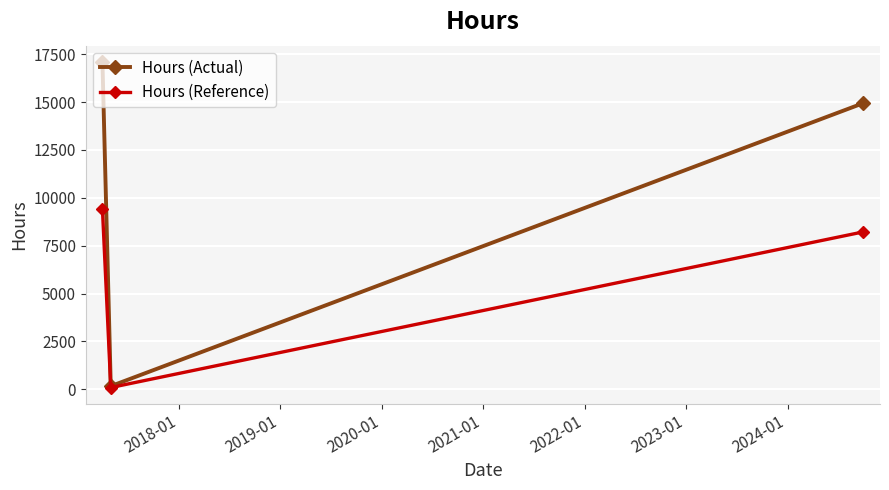

Which series has the largest range (max minus min)?

Hours (Actual)